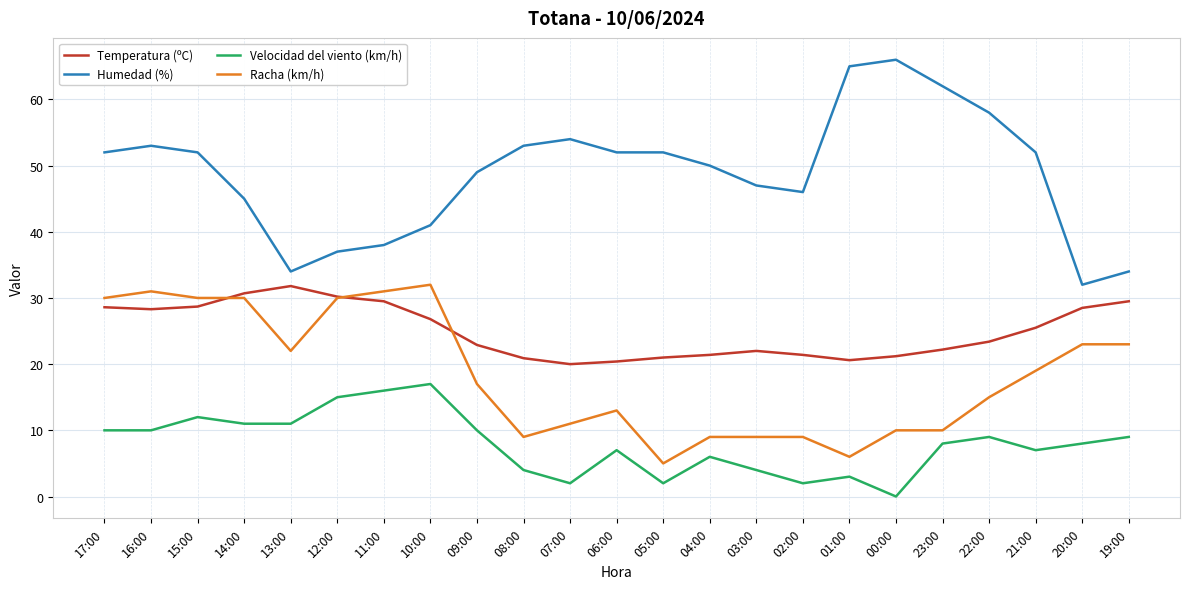

Read the Humedad (%) value at 20:00.

32.0